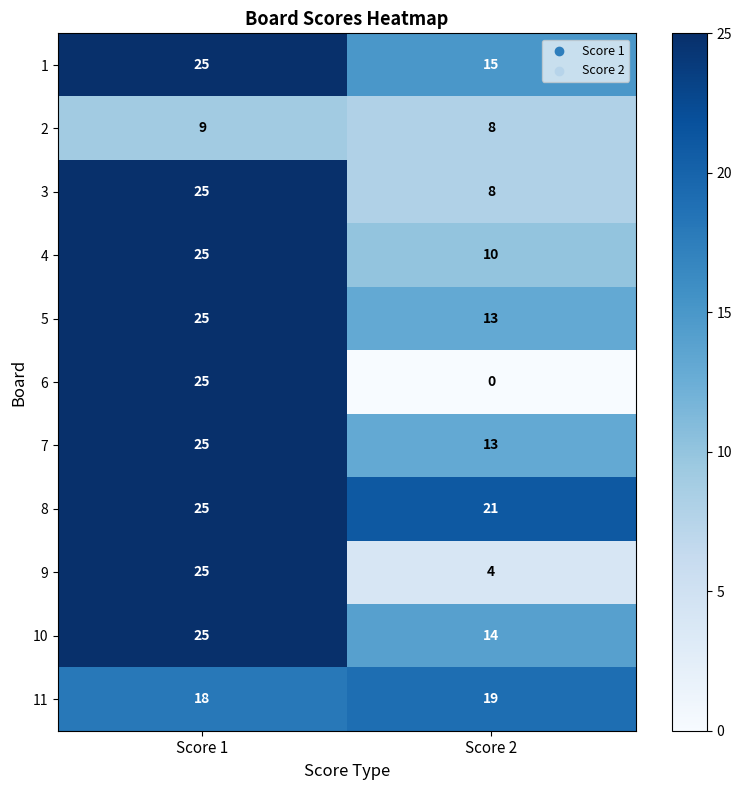

At which category does the chart reach its minimum across all series?

Score 2